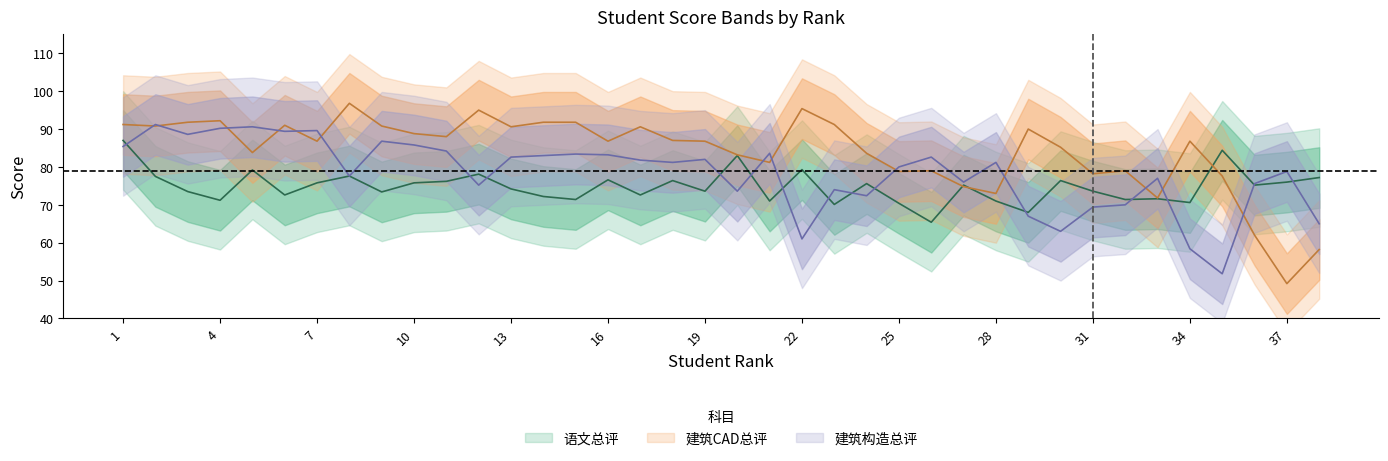

Which has a higher value, 4 or 30?

30